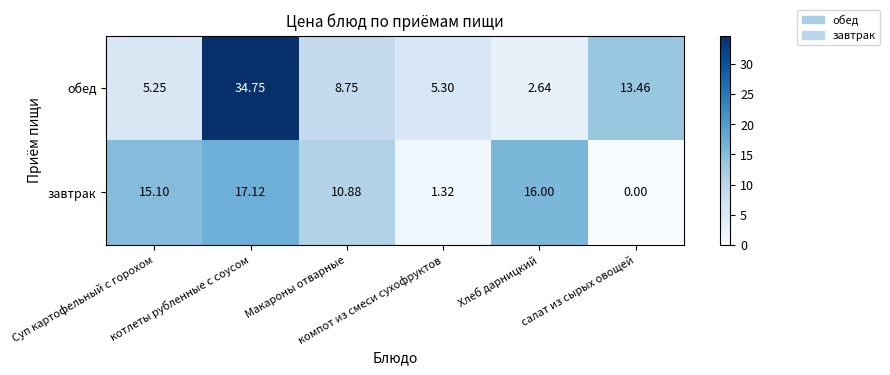

Which series has the largest range (max minus min)?

обед